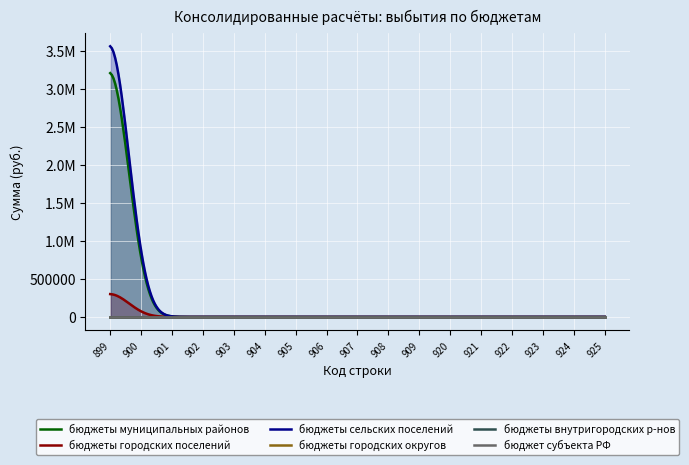

True or false: бюджеты городских поселений and бюджеты городских округов cross at least once.

False